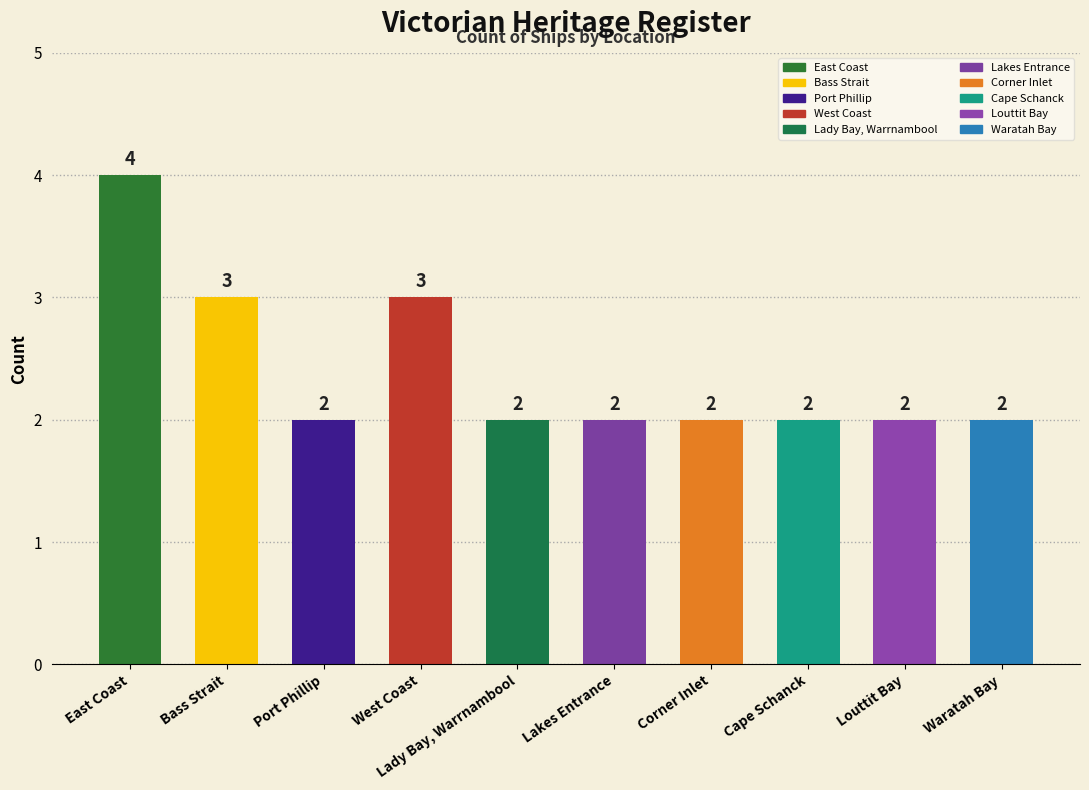

True or false: the data shows 2 at Cape Schanck.

True